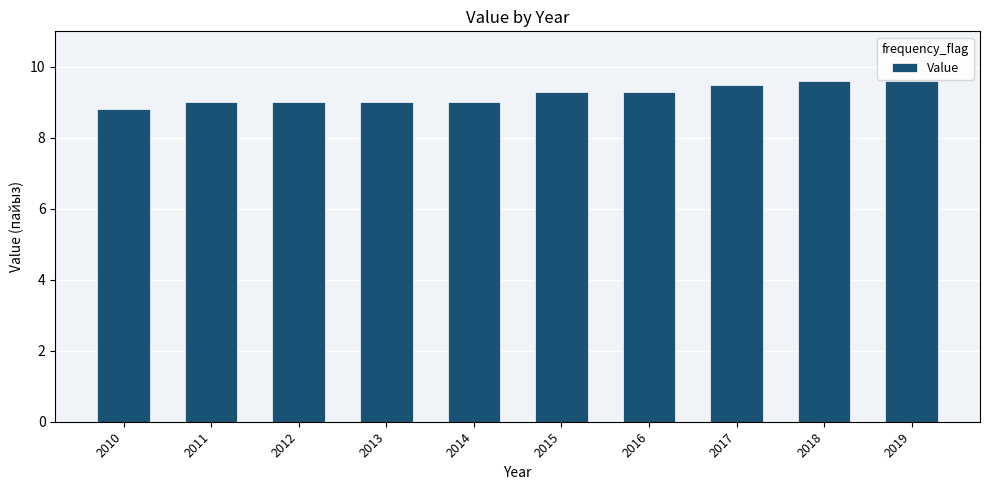

What is the change in value from 2013 to 2015?

+0.3